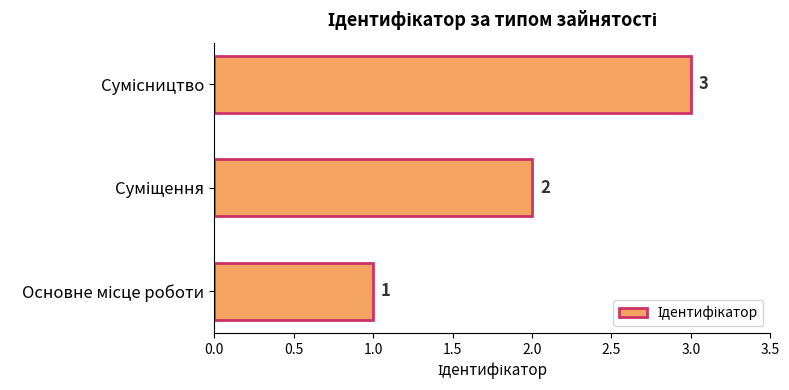

How many values are between 1 and 3?

3